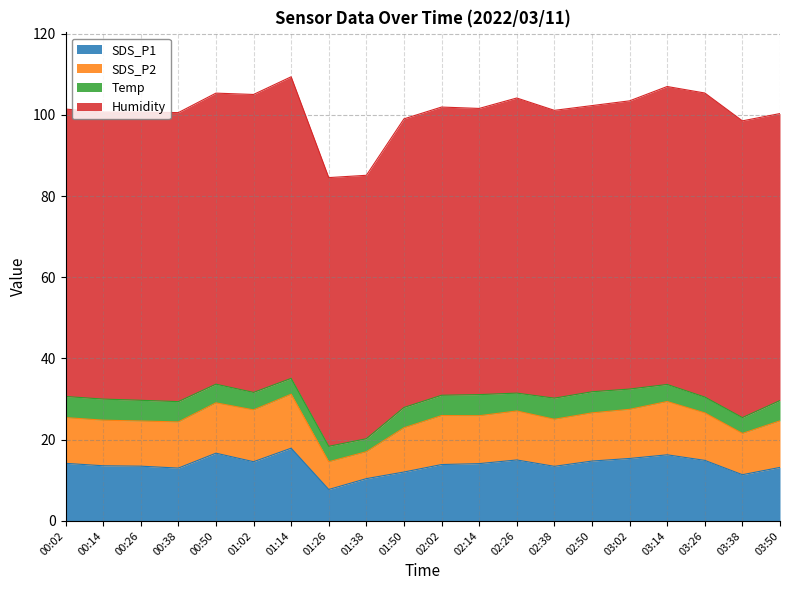

How many categories are shown in the chart?

20